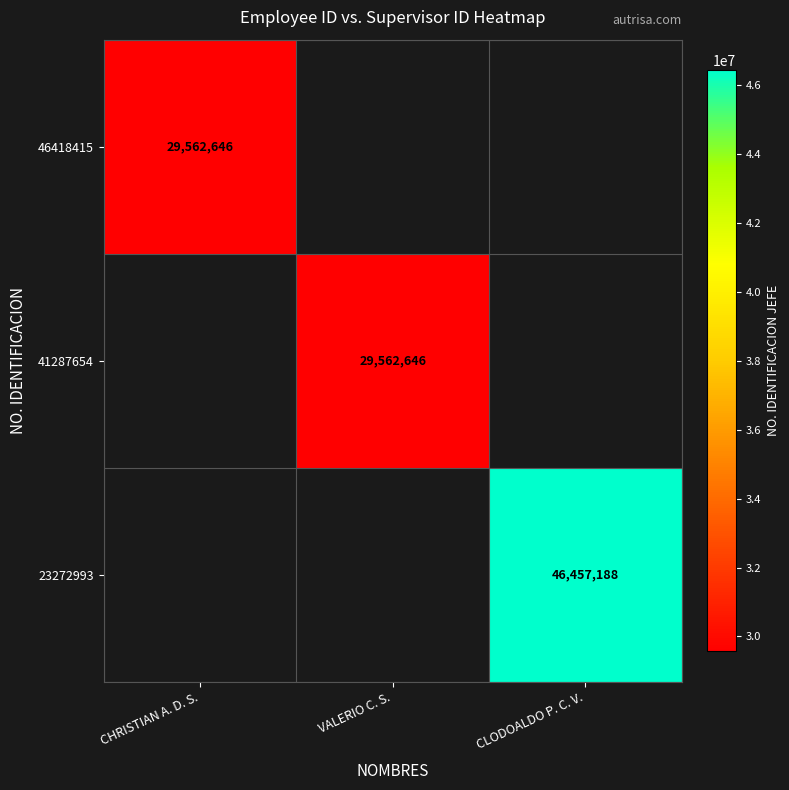

The value of 46418415 at CHRISTIAN A. D. S. is 29562646. True or false?

True